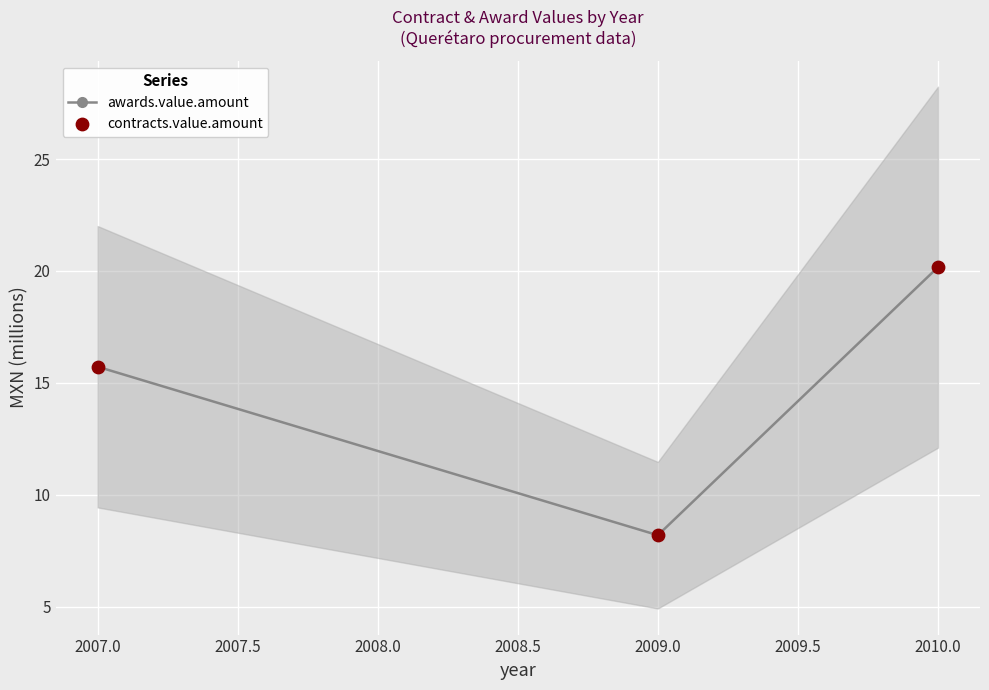

At how many categories does at least one series exceed 9?

2